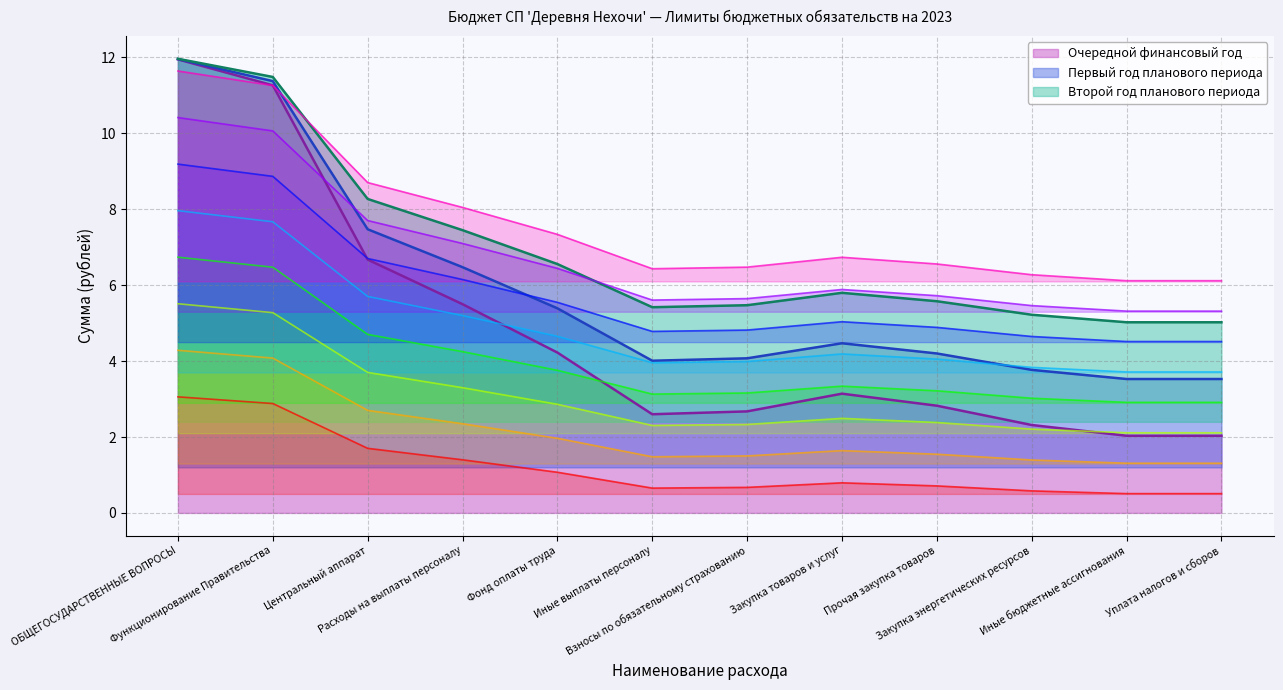

How many lines are shown in the chart?

11